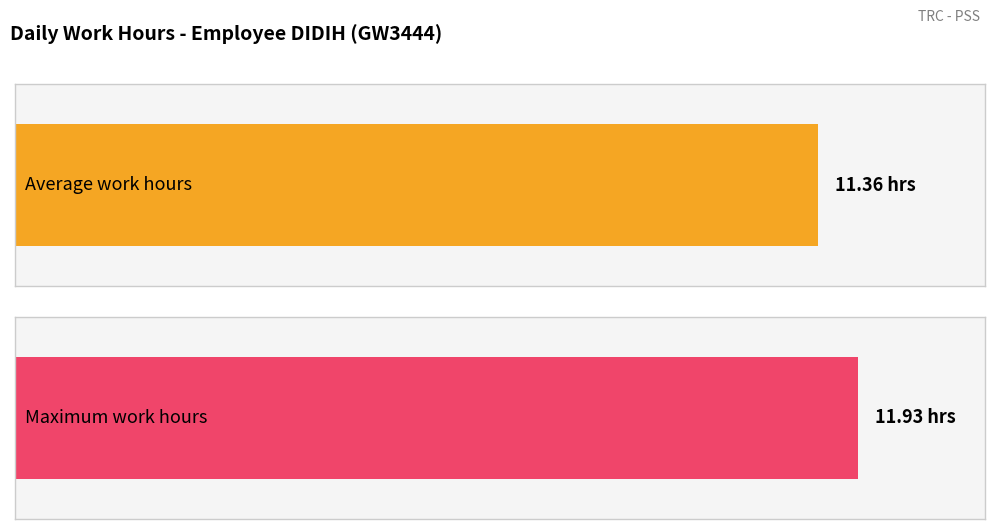

What is the maximum value shown in the chart?

11.9